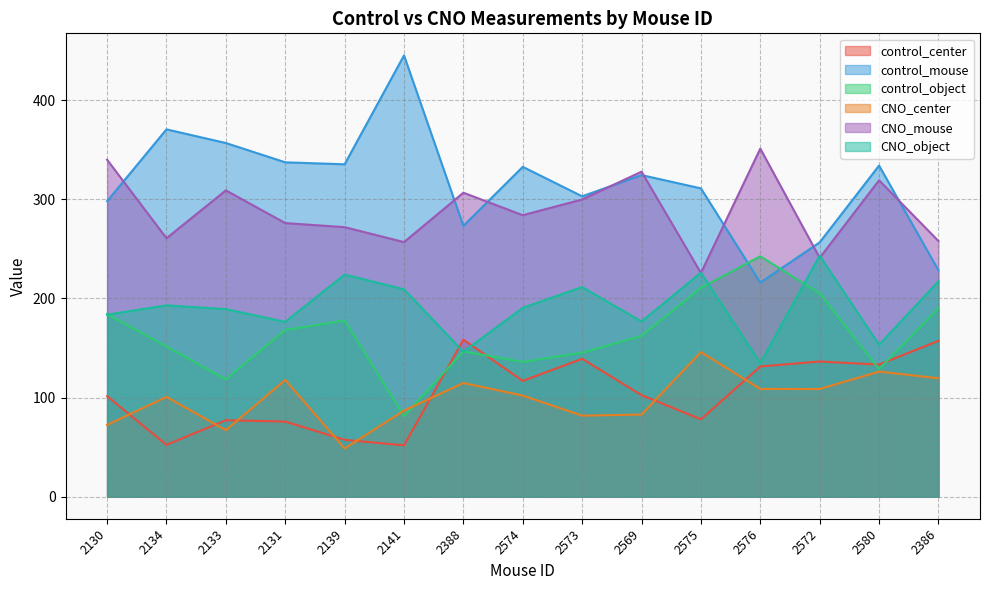

List the labels in order of CNO_center value, smallest first.

2139, 2133, 2130, 2573, 2569, 2141, 2134, 2574, 2572, 2576, 2388, 2131, 2386, 2580, 2575